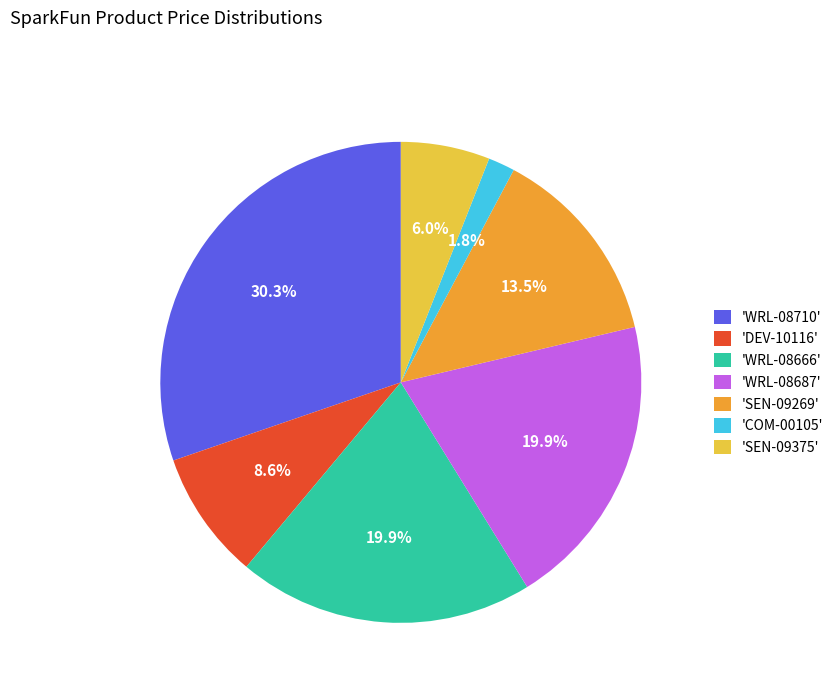

To the nearest percent, what is the average slice percentage?

14%